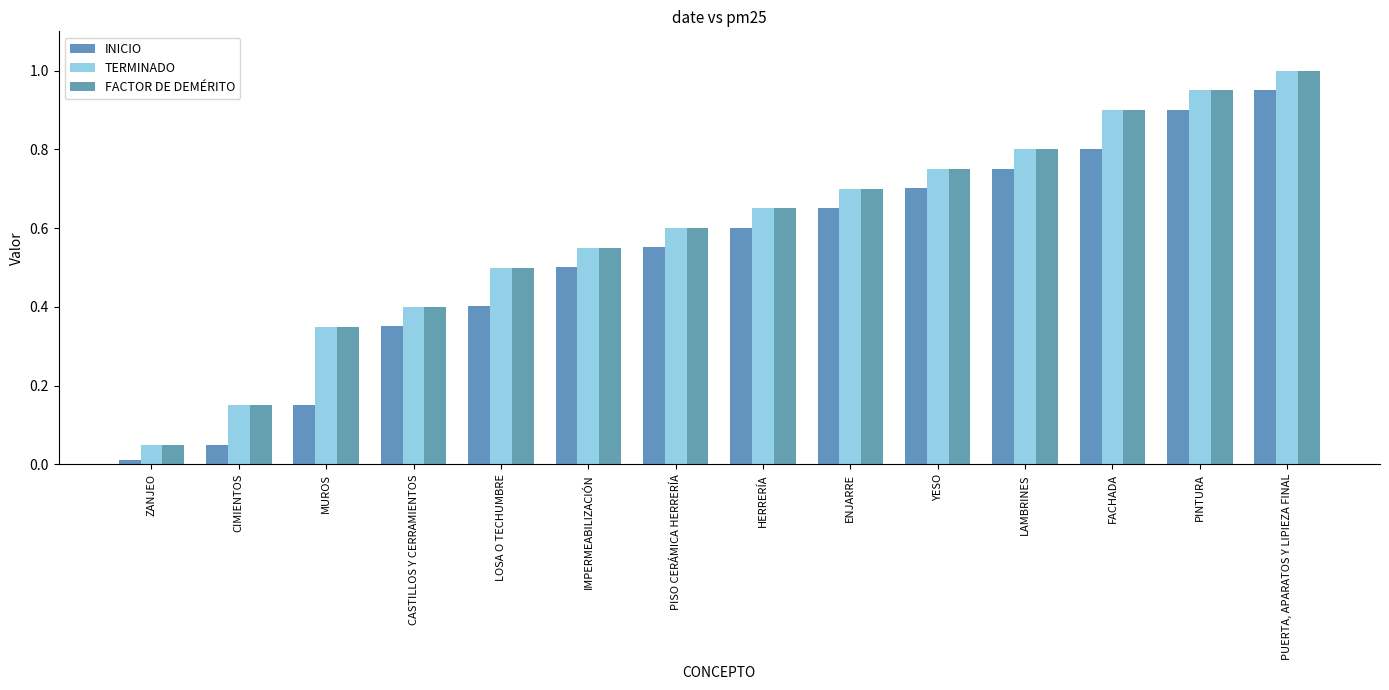

How many groups of bars are there?

14